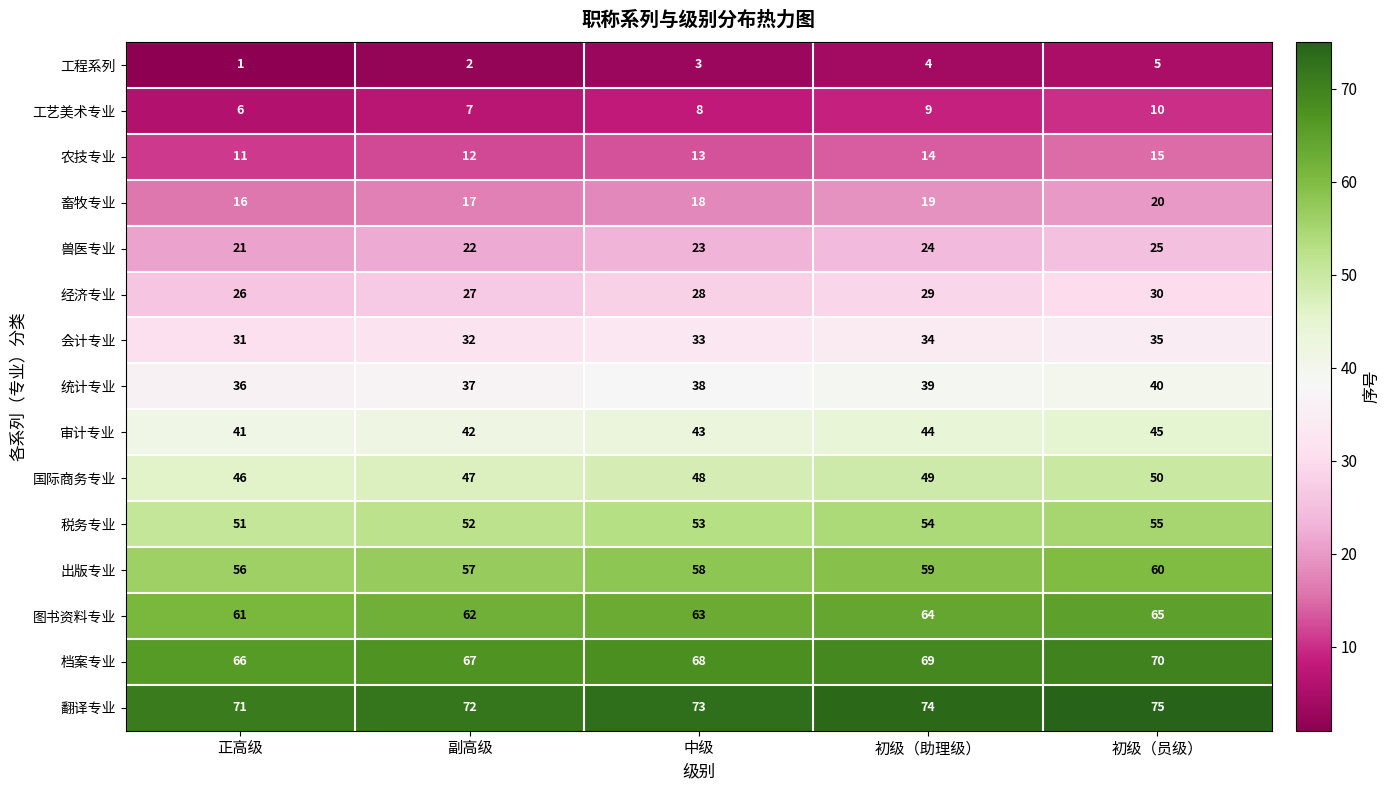

What is the greatest value displayed?

75